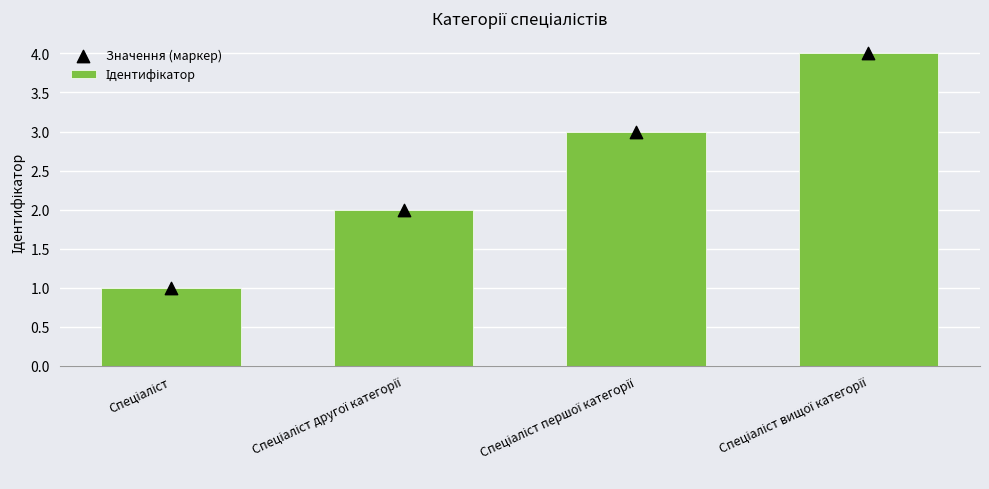

Which series contains the lowest Y value?

Ідентифікатор